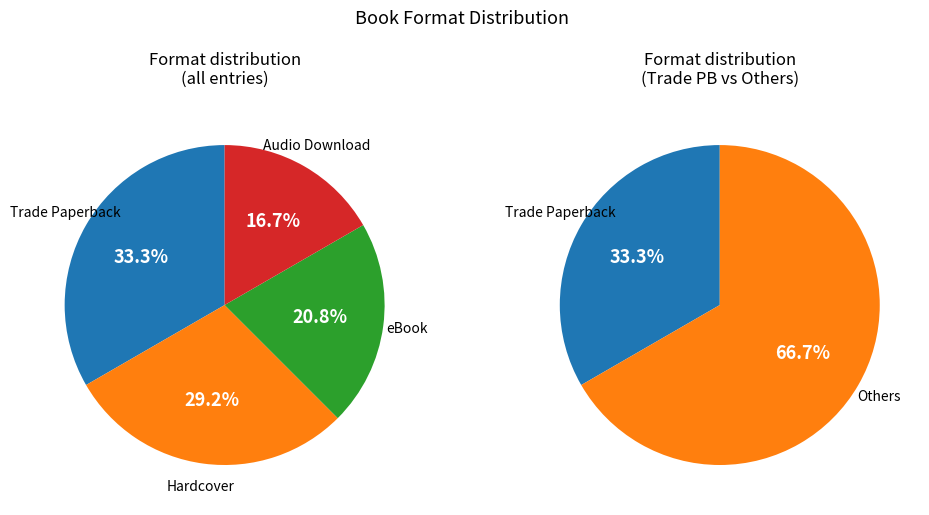

Combined, do Trade Paperback and Hardcover account for over 50%?

Yes